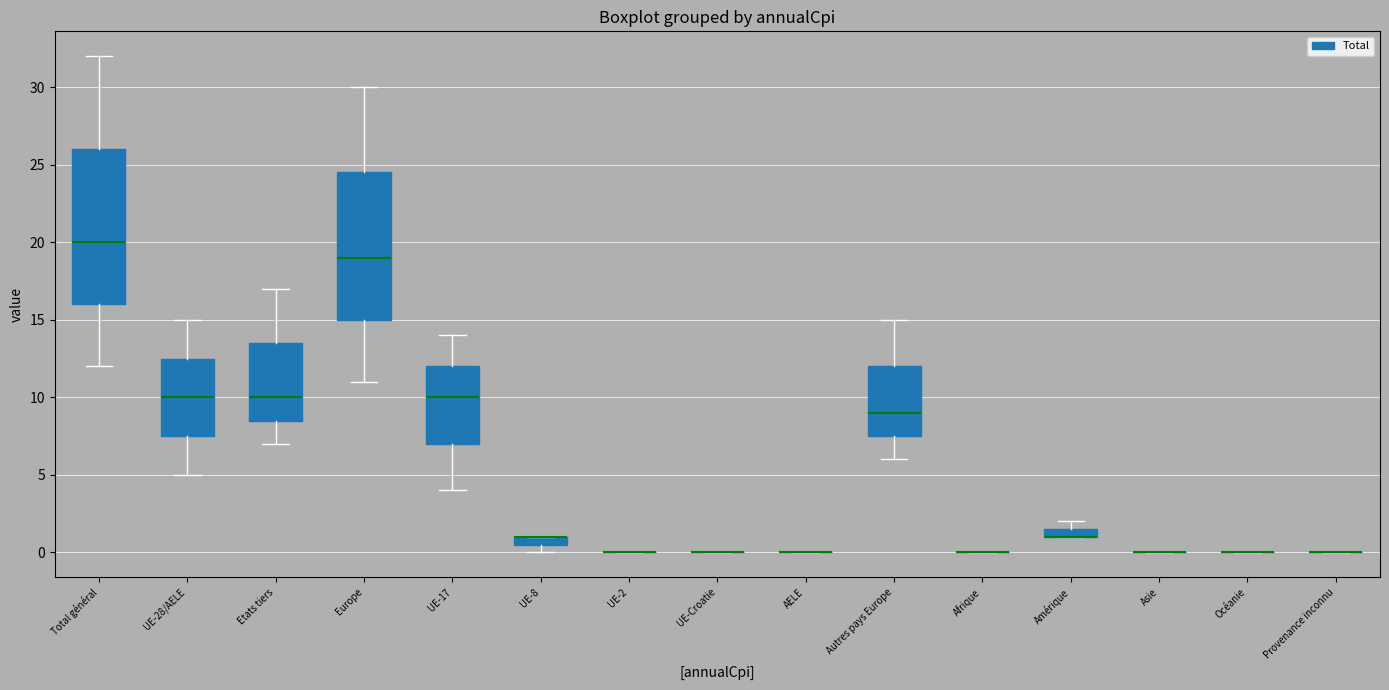

Where is the upper edge of the box for Amérique on the y-axis? The values are not printed on the chart, so give them approximately, as read against the axis.

1.5